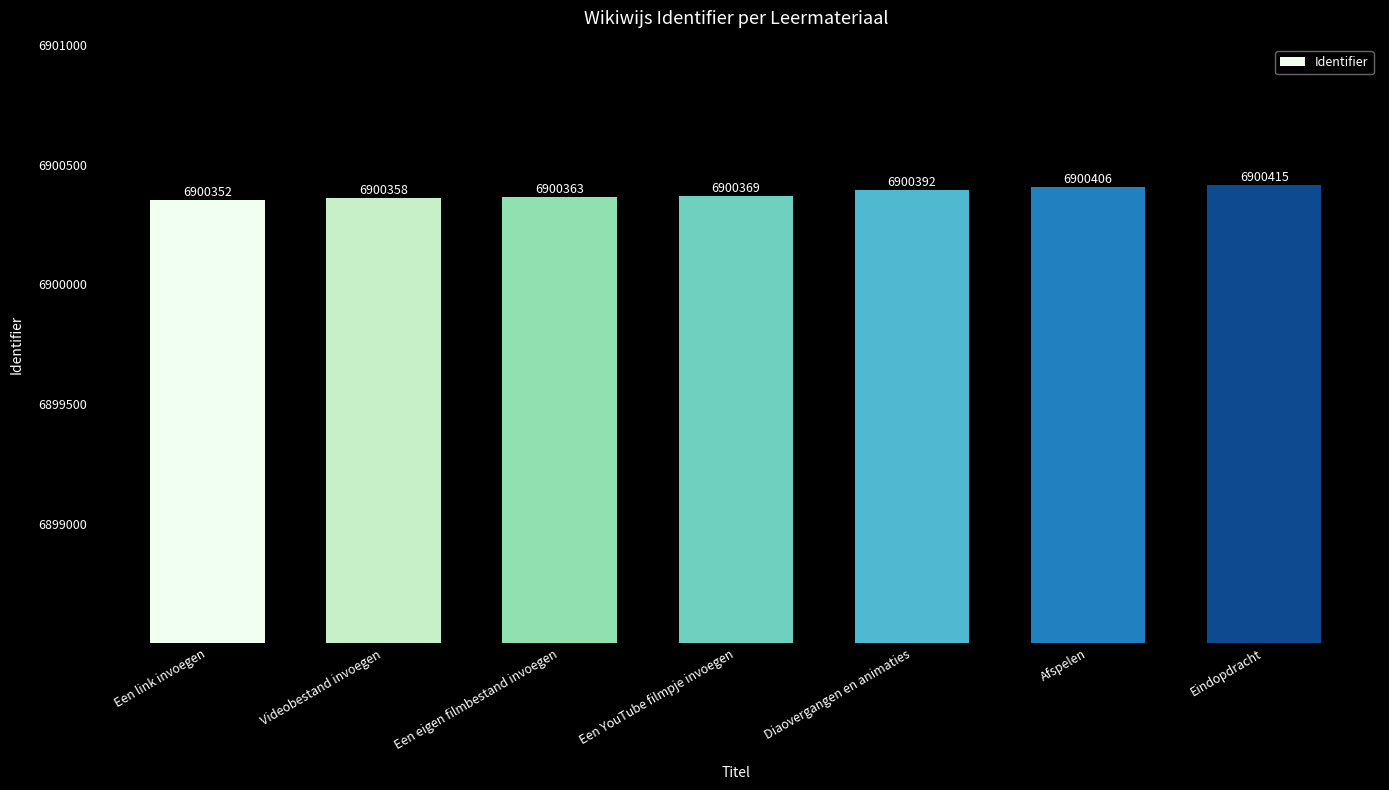

Does the chart contain stacked bars?

No